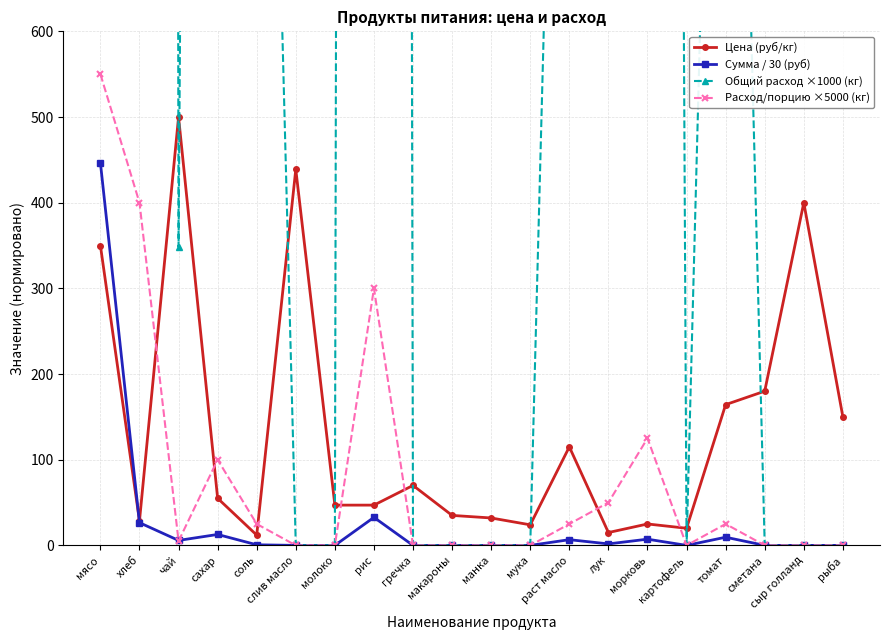

What is the label of the 17th point from the left?

томат